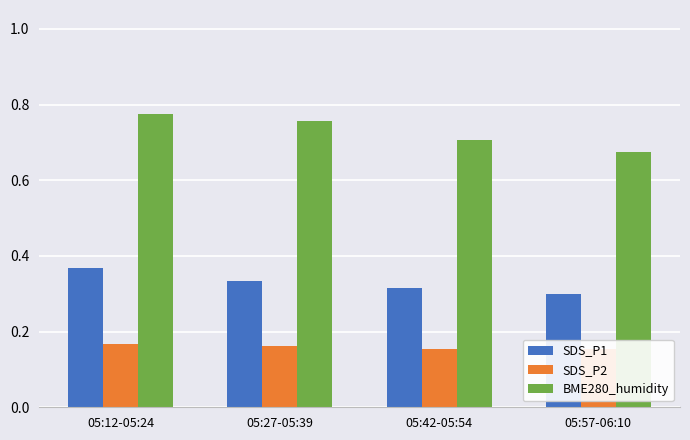

Between 05:57-06:10 and 05:27-05:39, which is larger?

05:27-05:39